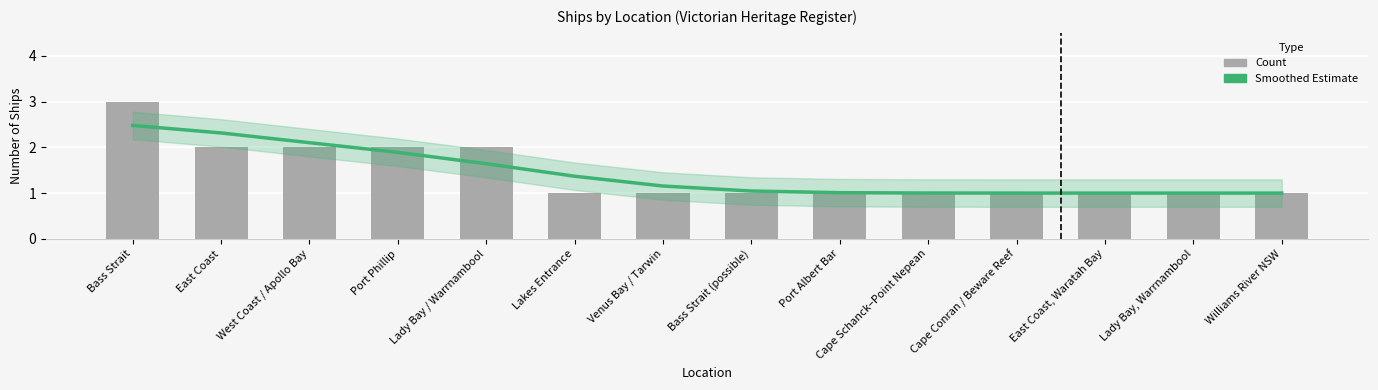

Reading left to right, list all the values displayed in this chart.

Smoothed Trend: 2.5	2.3	2.1	1.9	1.6	1.4	1.2	1.0	1.0	1.0	1.0	1.0	1.0	1.0
Ship Count: 3.0	2.0	2.0	2.0	2.0	1.0	1.0	1.0	1.0	1.0	1.0	1.0	1.0	1.0